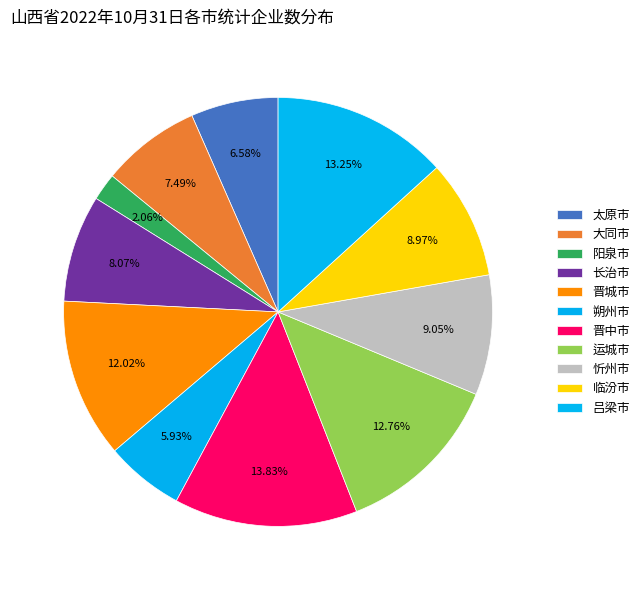

How many slices are in this pie chart?

11